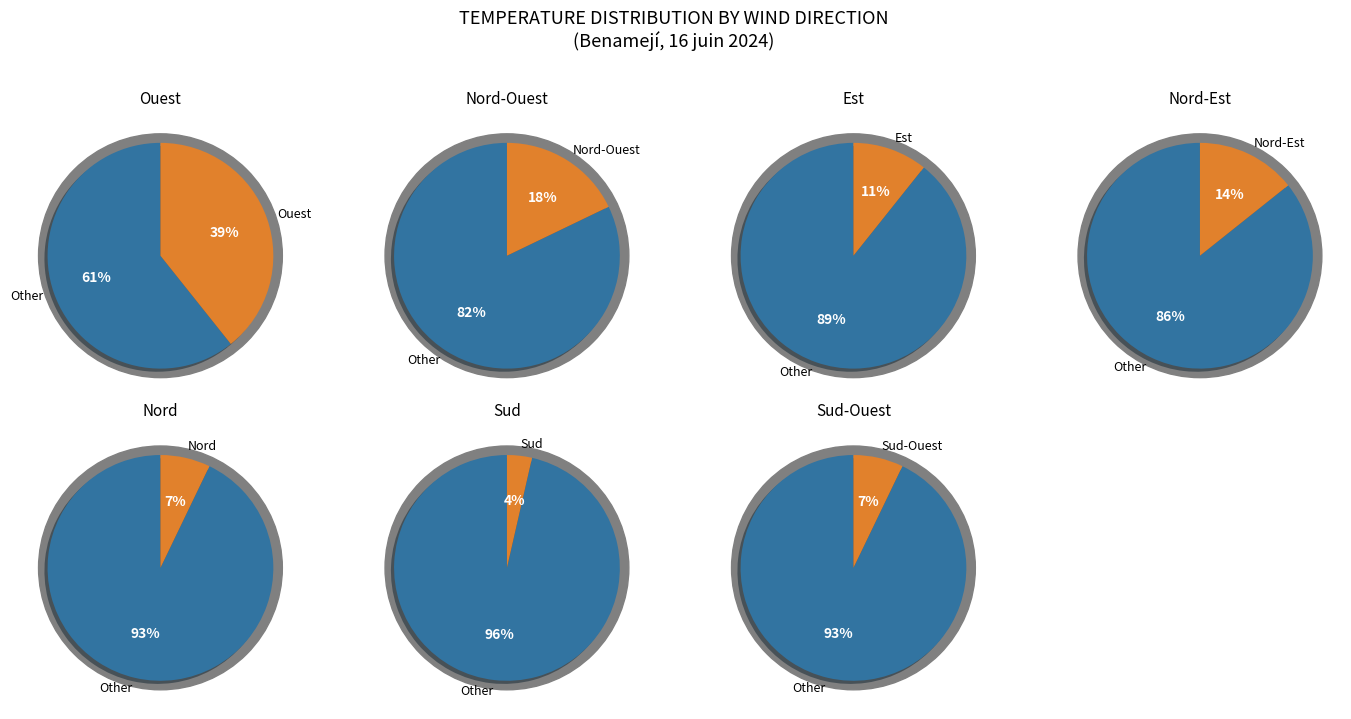

How many slices are in this pie chart?

7